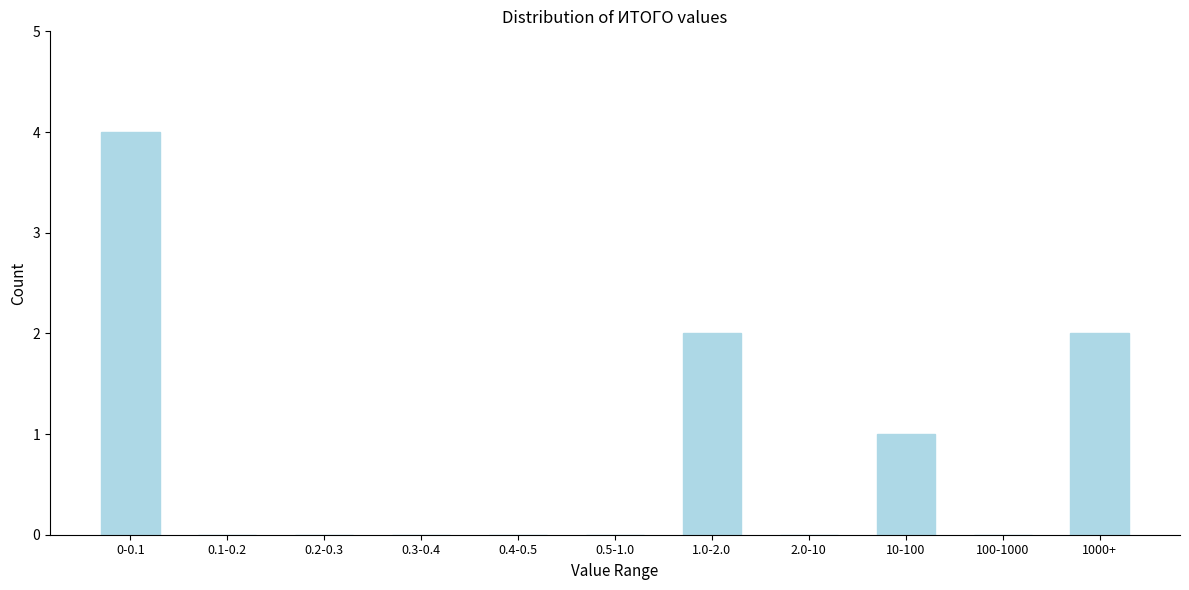

Reading left to right, list all the values displayed in this chart.

0-0.1=4	0.1-0.2=0	0.2-0.3=0	0.3-0.4=0	0.4-0.5=0	0.5-1.0=0	1.0-2.0=2	2.0-10=0	10-100=1	100-1000=0	1000+=2